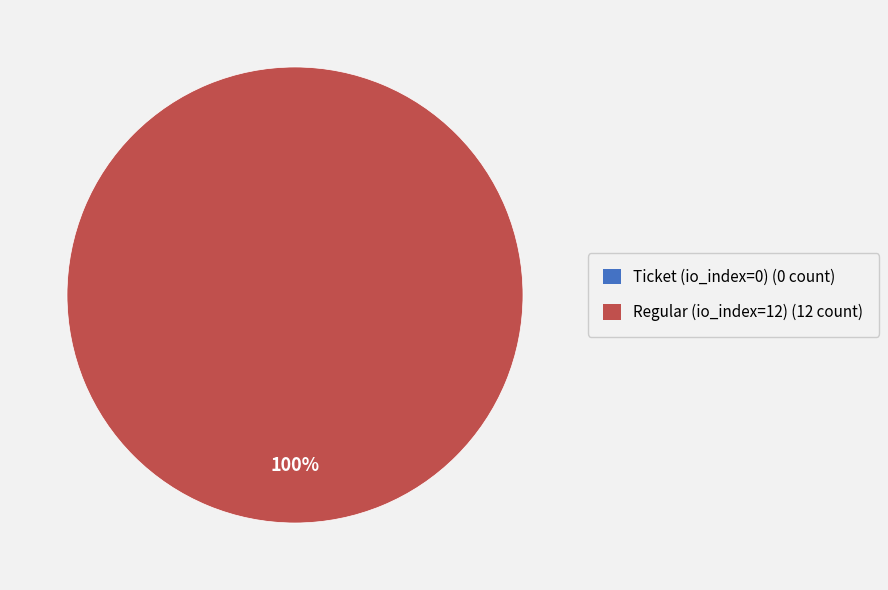

Combined, what portion of the pie is Ticket (io_index=0) and Regular (io_index=12)?

100.0%